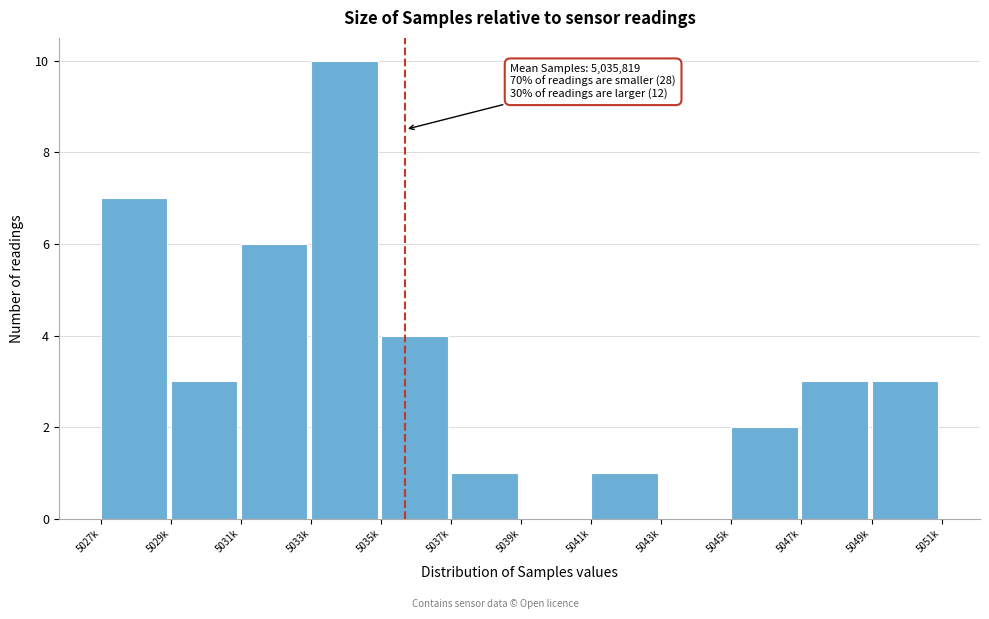

Reading left to right, extract all data points from this chart.

5027k=7	5029k=3	5031k=6	5033k=10	5035k=4	5037k=1	5039k=0	5041k=1	5043k=0	5045k=2	5047k=3	5049k=3